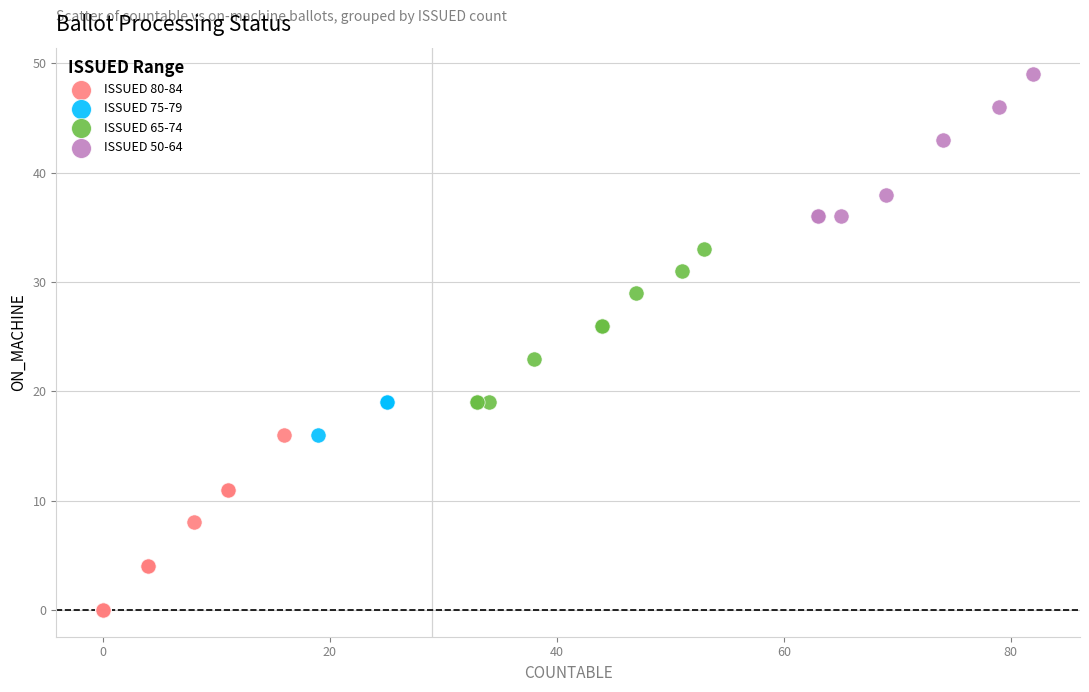

Which series contains the lowest Y value?

ISSUED 80-84